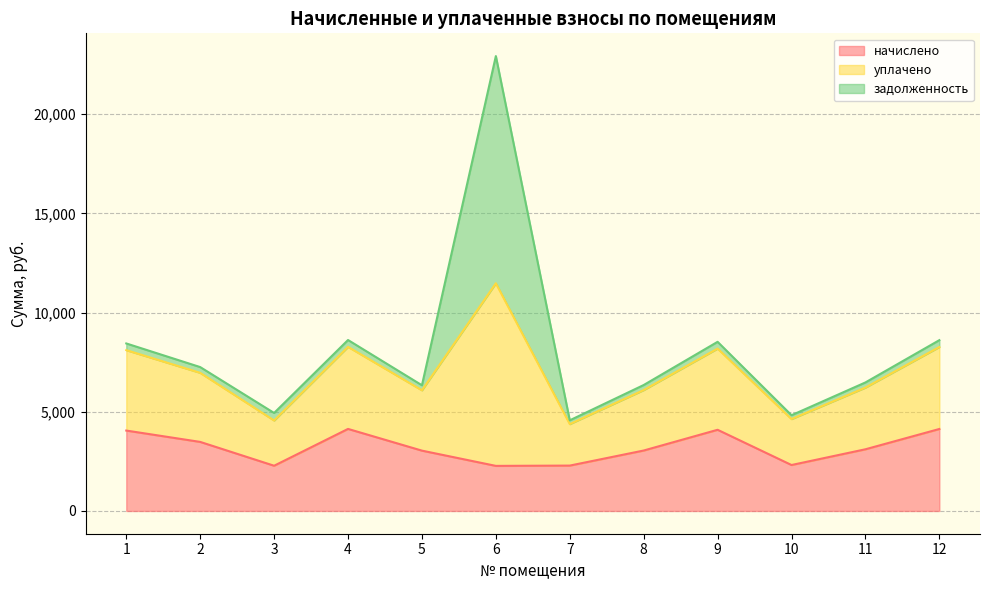

At which category is the sum across all series the highest?

6